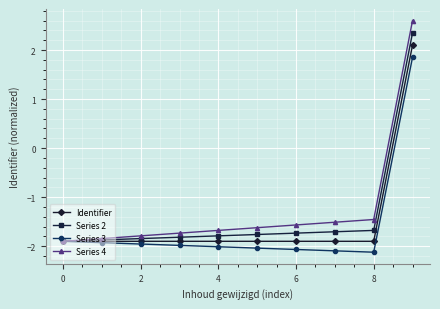

What is the minimum value for Series 4?

-1.9